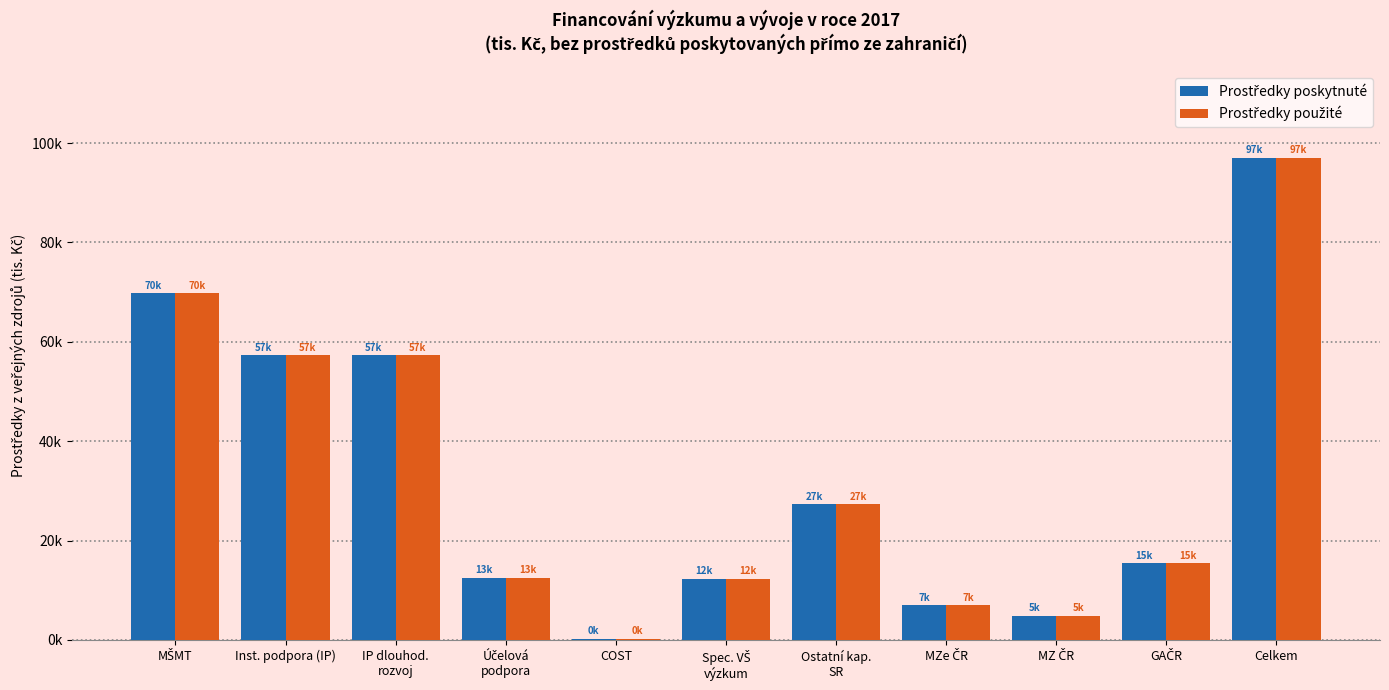

Reading right to left, list all the values displayed in this chart.

Prostředky poskytnuté: 97067.2	15449.0	4871.0	6940.0	27260.0	12298.9	218.0	12516.9	57290.3	57290.3	69807.2
Prostředky použité: 97067.2	15449.0	4871.0	6940.0	27260.0	12298.9	218.0	12516.9	57290.3	57290.3	69807.2